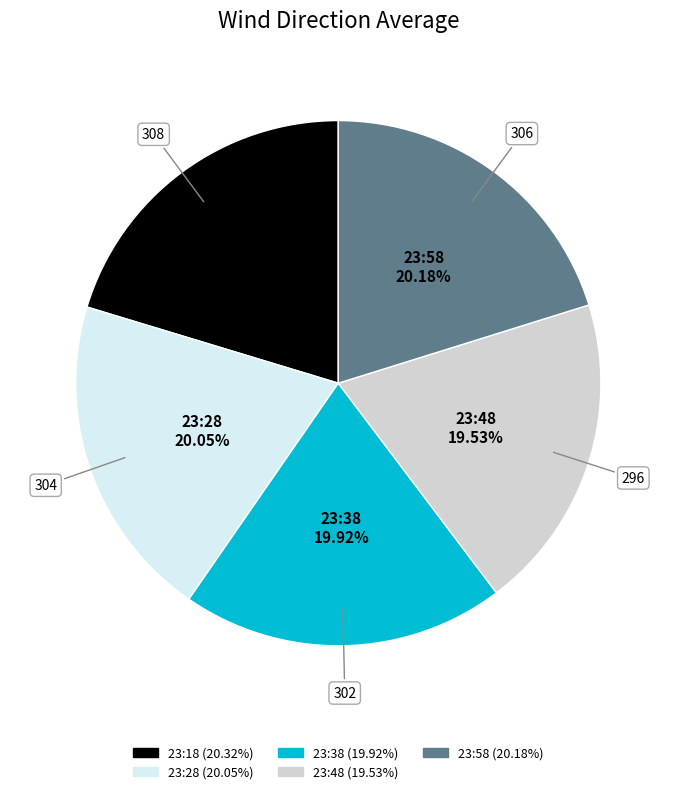

To the nearest percent, what percentage of the pie is 23:38?

20%